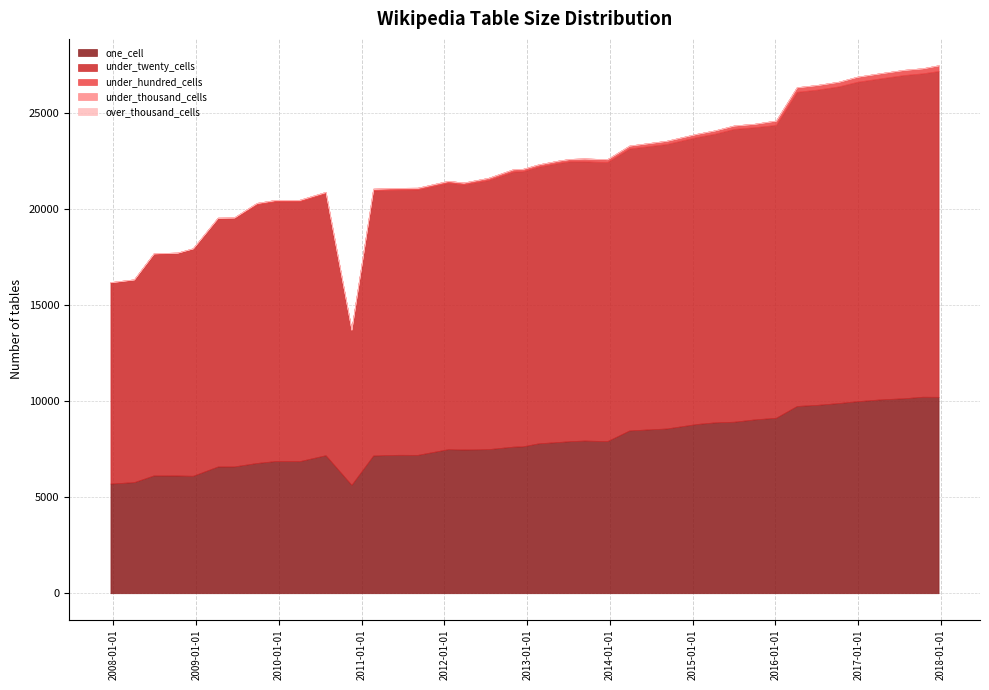

At which category does the chart reach its peak across all series?

2017-12-22